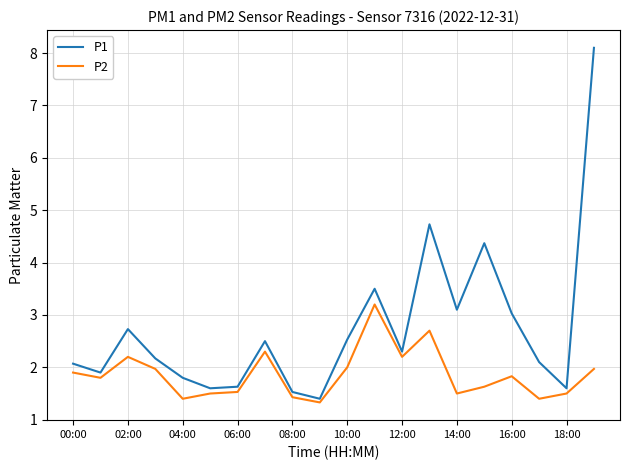

Which series has the widest spread of values?

P1